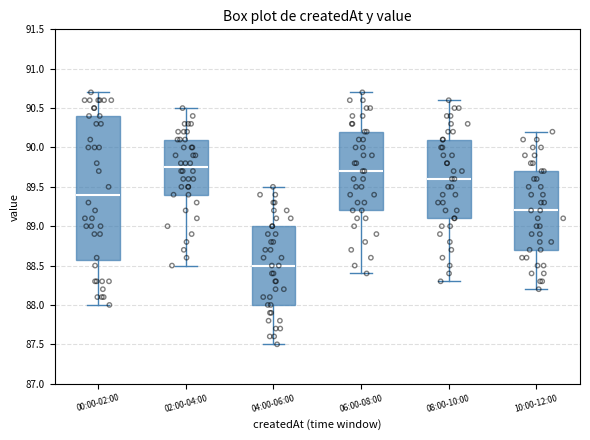

Reading left to right, read every box against the y-axis: the position of its median line, the range the box covers, and the ends of its whiskers. The values are not printed on the chart, so give them approximately, as read against the axis.

00:00-02:00: median 89.40, box 88.60 to 90.40, whiskers 88.00 to 90.70
02:00-04:00: median 89.75, box 89.40 to 90.10, whiskers 88.50 to 90.50
04:00-06:00: median 88.50, box 88.00 to 89.00, whiskers 87.50 to 89.50
06:00-08:00: median 89.70, box 89.20 to 90.20, whiskers 88.40 to 90.70
08:00-10:00: median 89.60, box 89.10 to 90.10, whiskers 88.30 to 90.60
10:00-12:00: median 89.20, box 88.70 to 89.70, whiskers 88.20 to 90.20